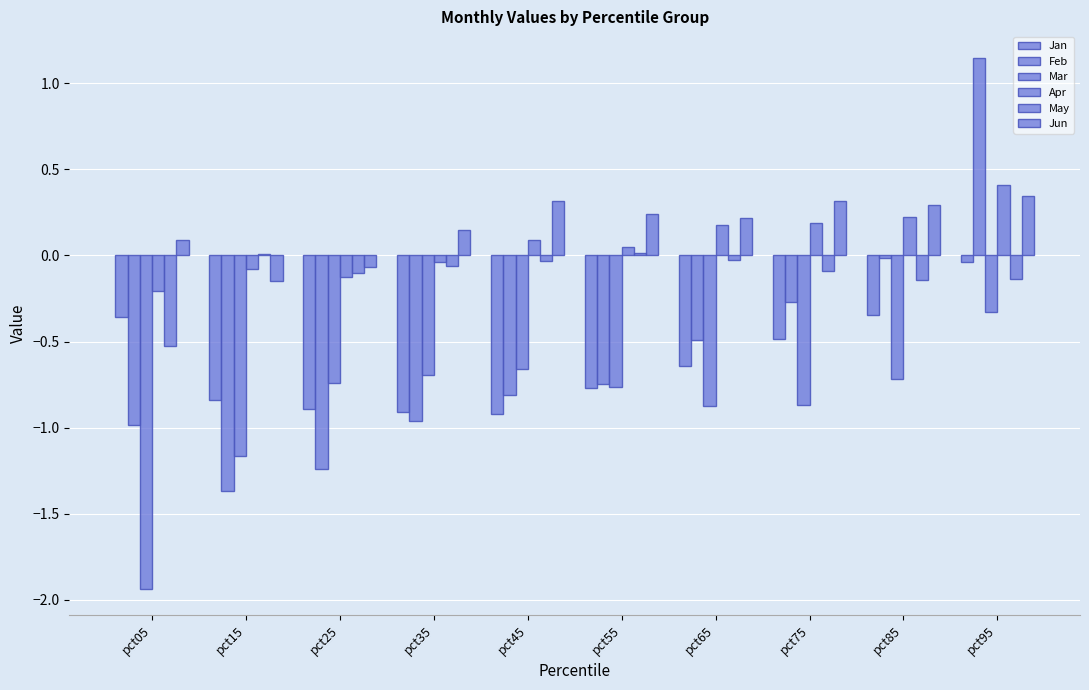

What is the minimum value for Jan?

-0.9